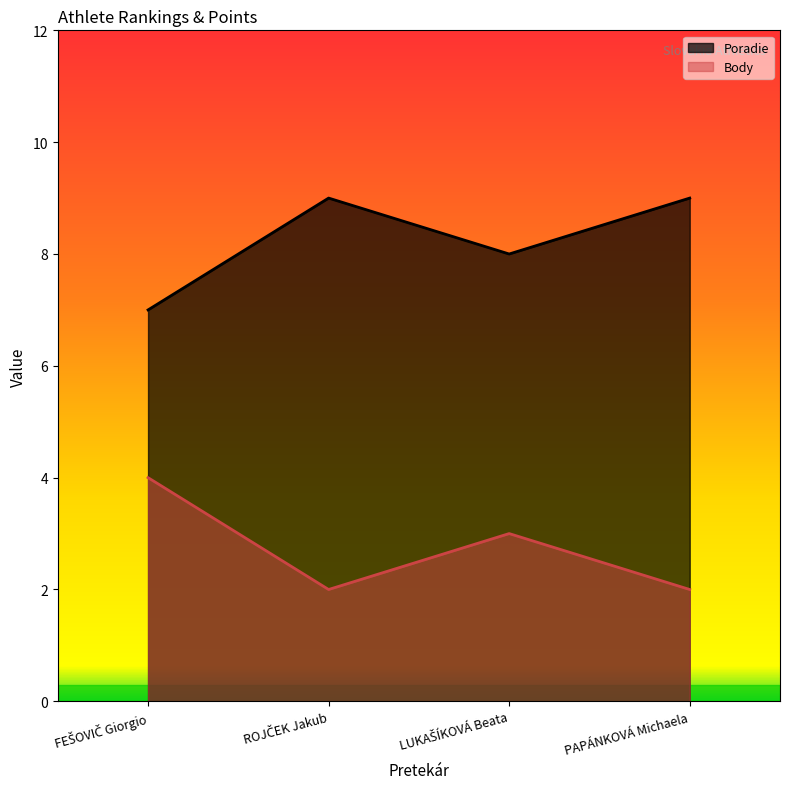

At which category does the chart reach its peak across all series?

ROJČEK Jakub